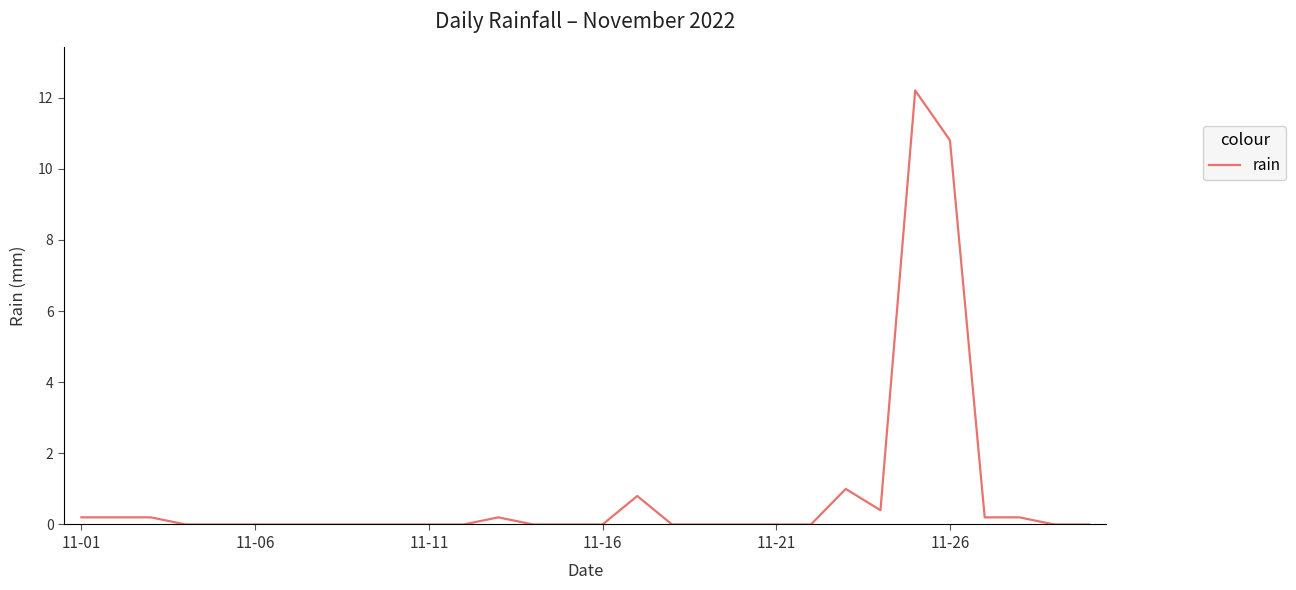

What is the greatest value displayed?

12.2